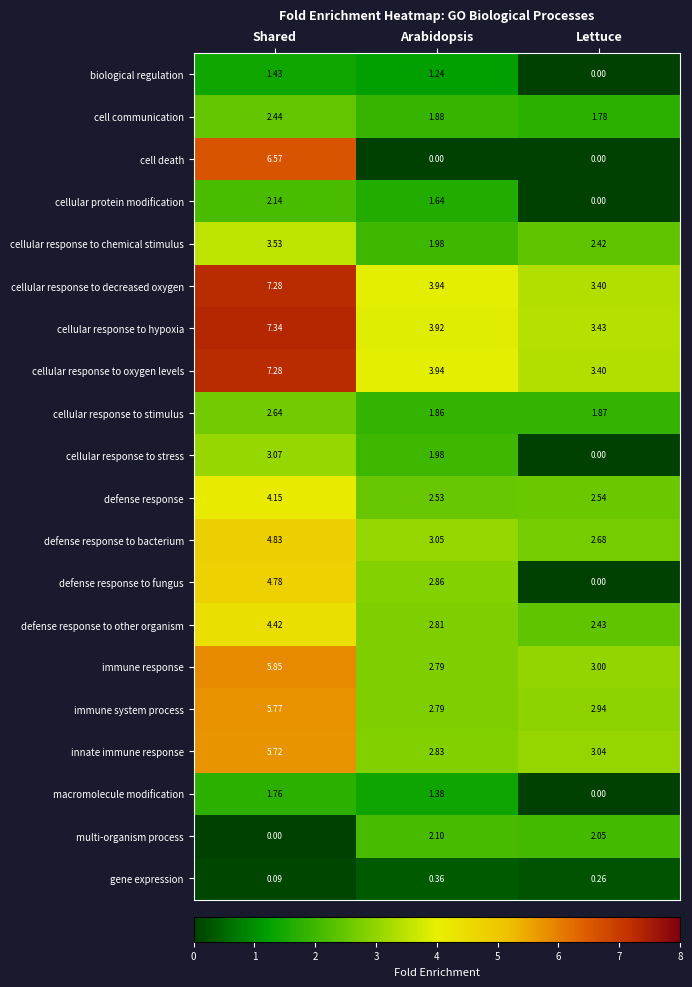

List the labels in order of gene expression value, smallest first.

Shared, Lettuce, Arabidopsis